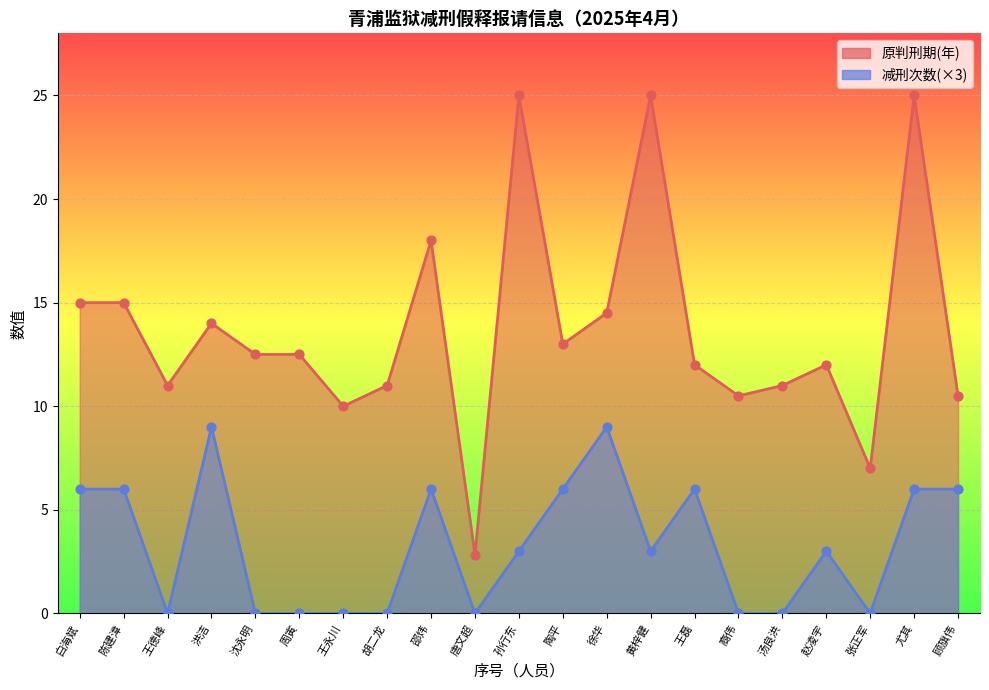

At which category is the sum across all series the highest?

尤其